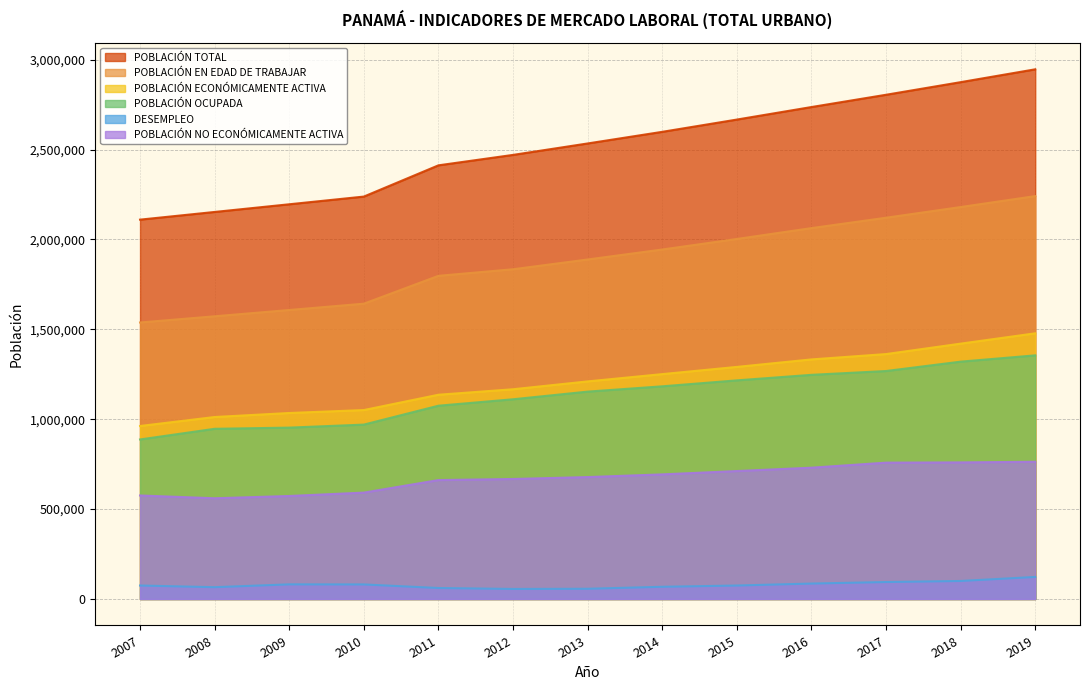

Rank the categories by POBLACIÓN NO ECONÓMICAMENTE ACTIVA value from highest to lowest.

2019, 2018, 2017, 2016, 2015, 2014, 2013, 2012, 2011, 2010, 2007, 2009, 2008